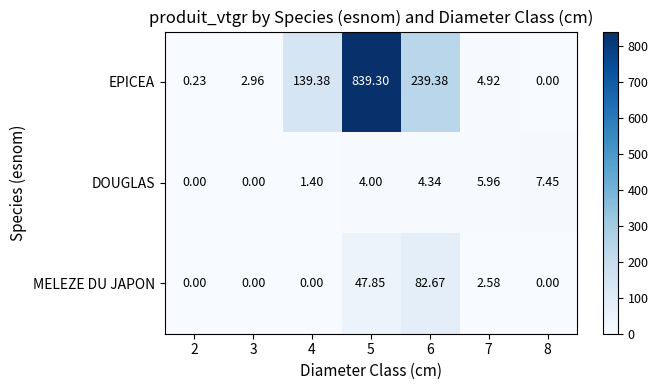

How many series are shown in this chart?

3